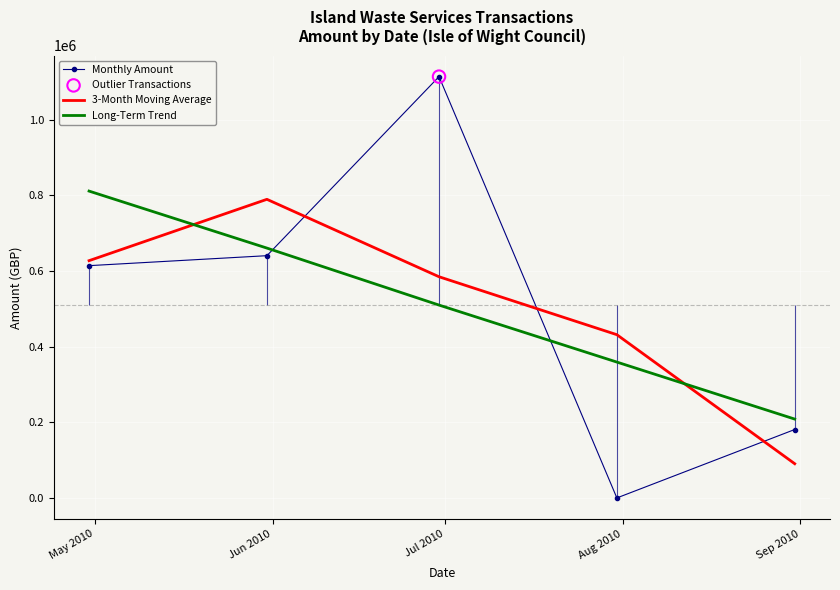

Which series reaches the maximum Y coordinate?

Monthly Amount